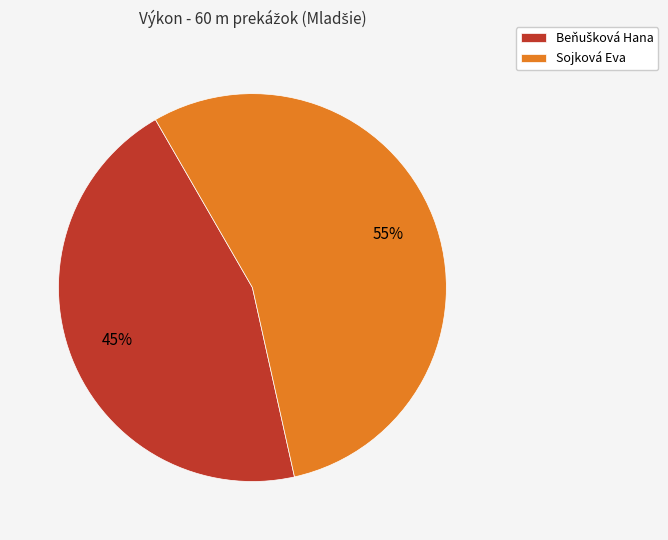

What percentage is the Sojková Eva slice, to the nearest percent?

55%